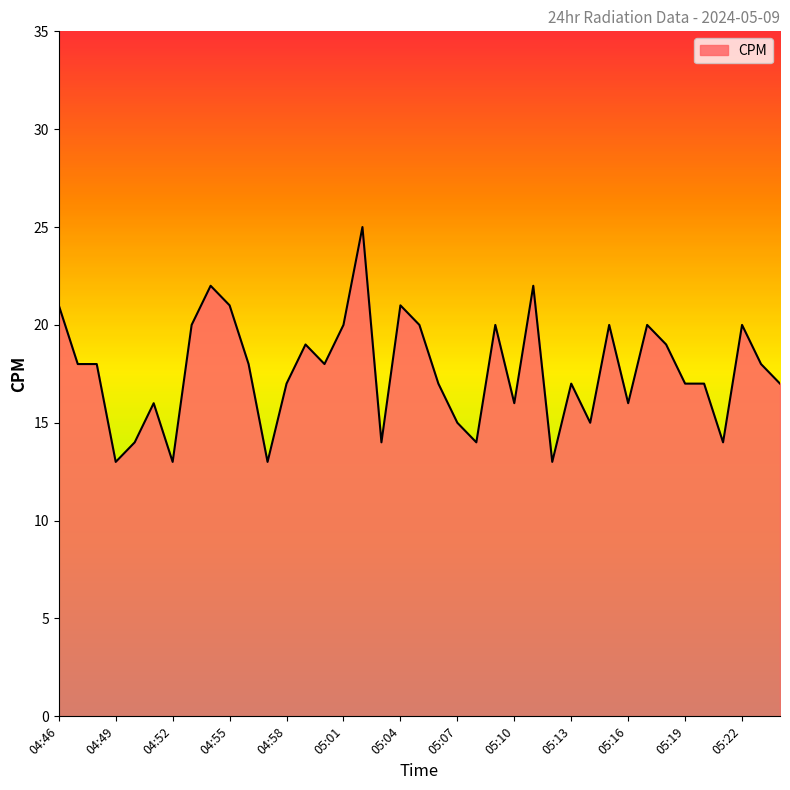

What is the maximum value shown in the chart?

25